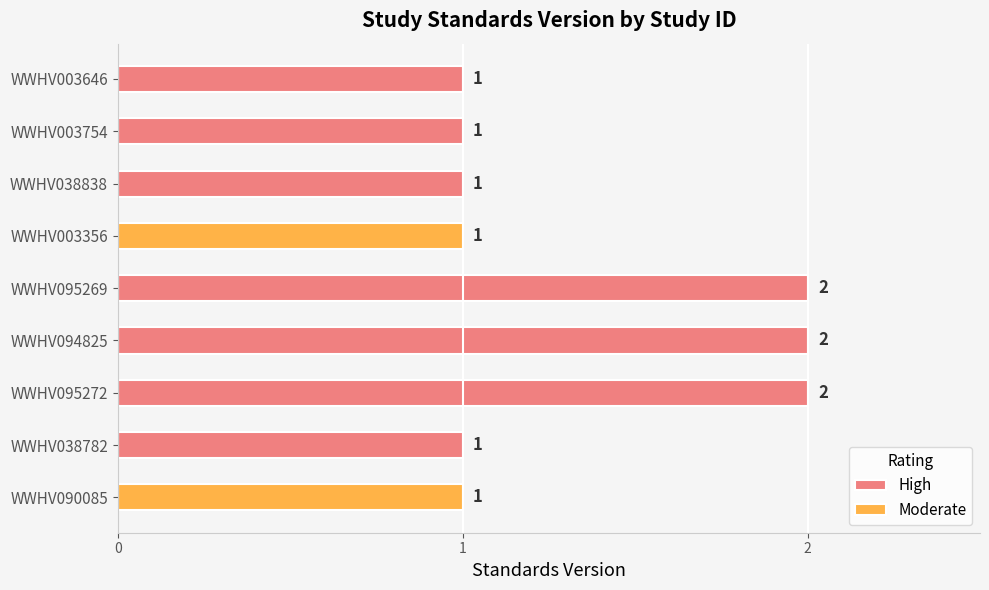

What is the label of the 7th bar from the right?

WWHV095272